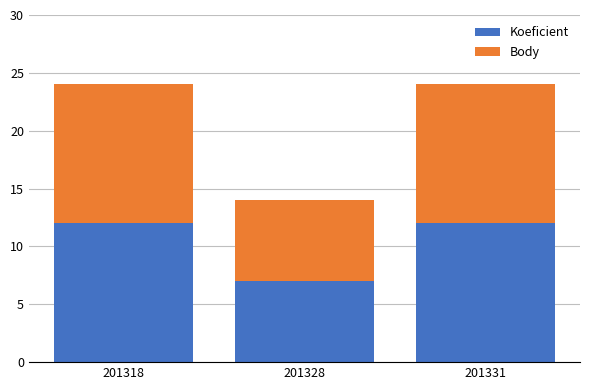

Reading left to right, list the values for the Koeficient series.

12	7	12